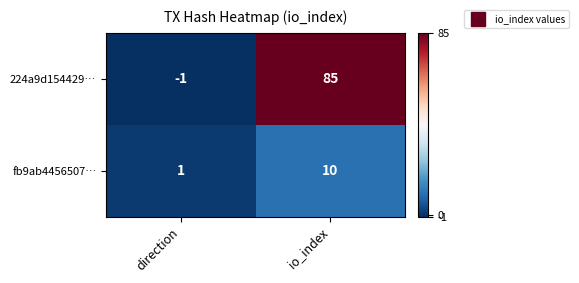

What is the average value of the 224a9d154429… series?

42